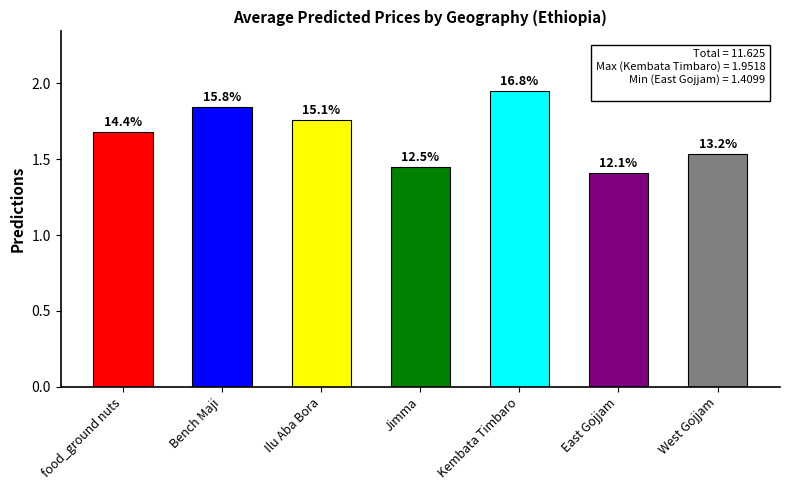

List the labels in order of value, largest first.

Kembata Timbaro, Bench Maji, Ilu Aba Bora, food_ground nuts, West Gojjam, Jimma, East Gojjam